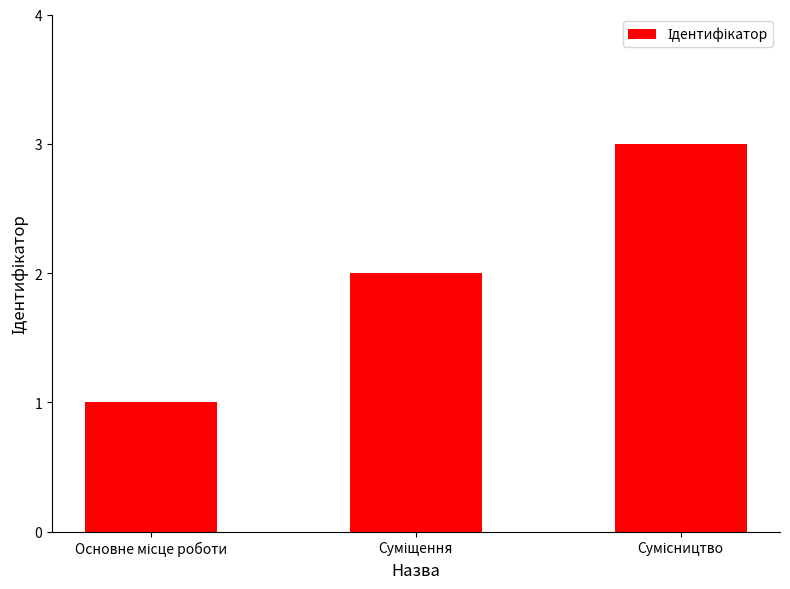

What is the greatest value displayed?

3